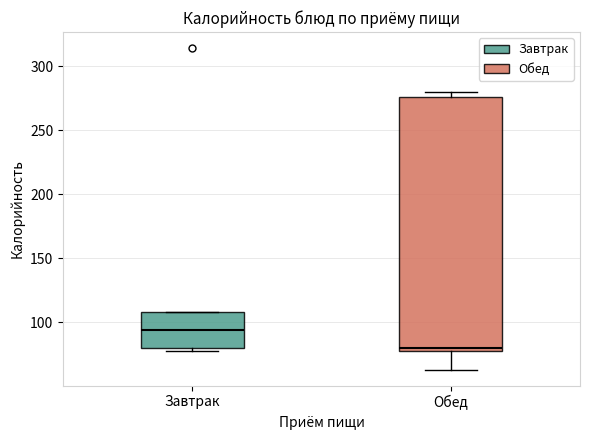

Comparing the boxes themselves (not the whiskers), which one is the tallest?

Обед